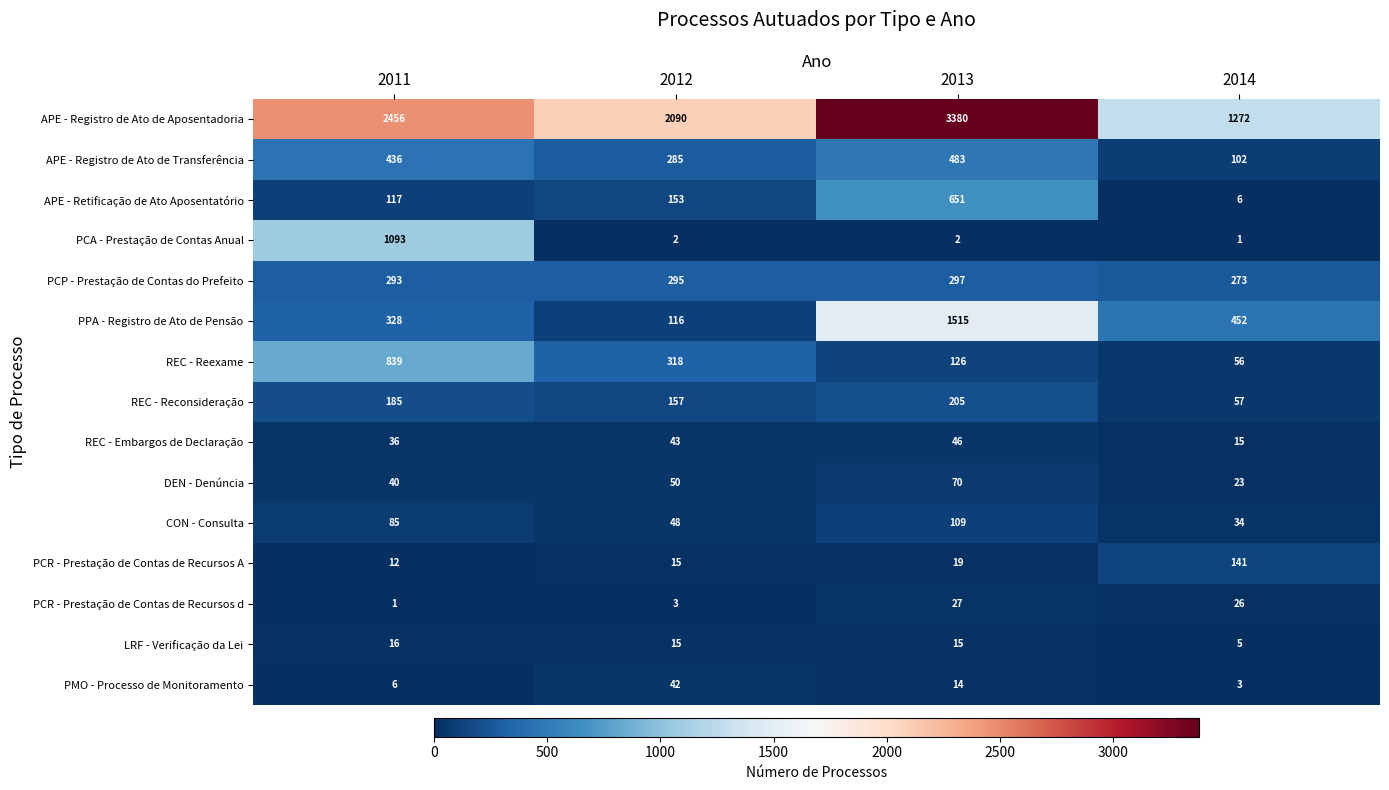

Where is PCP - Prestação de Contas do Prefeito nearest to the value 285?

2011